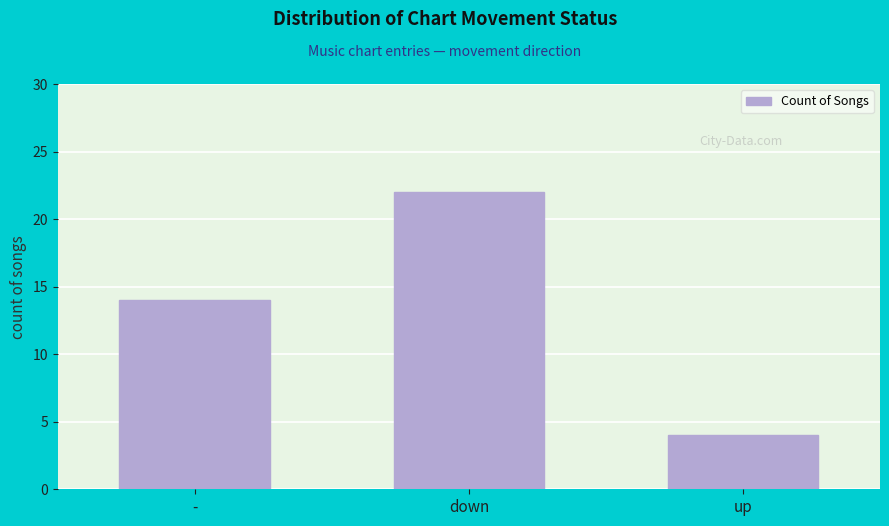

How many bars are there in total?

3